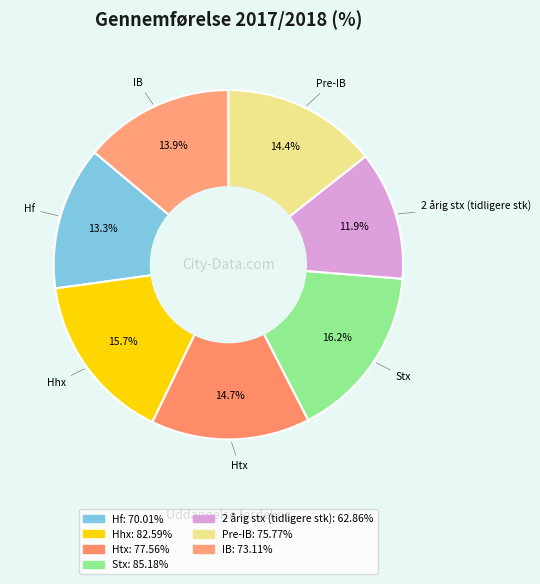

How much of the chart is everything except IB?

86.1%